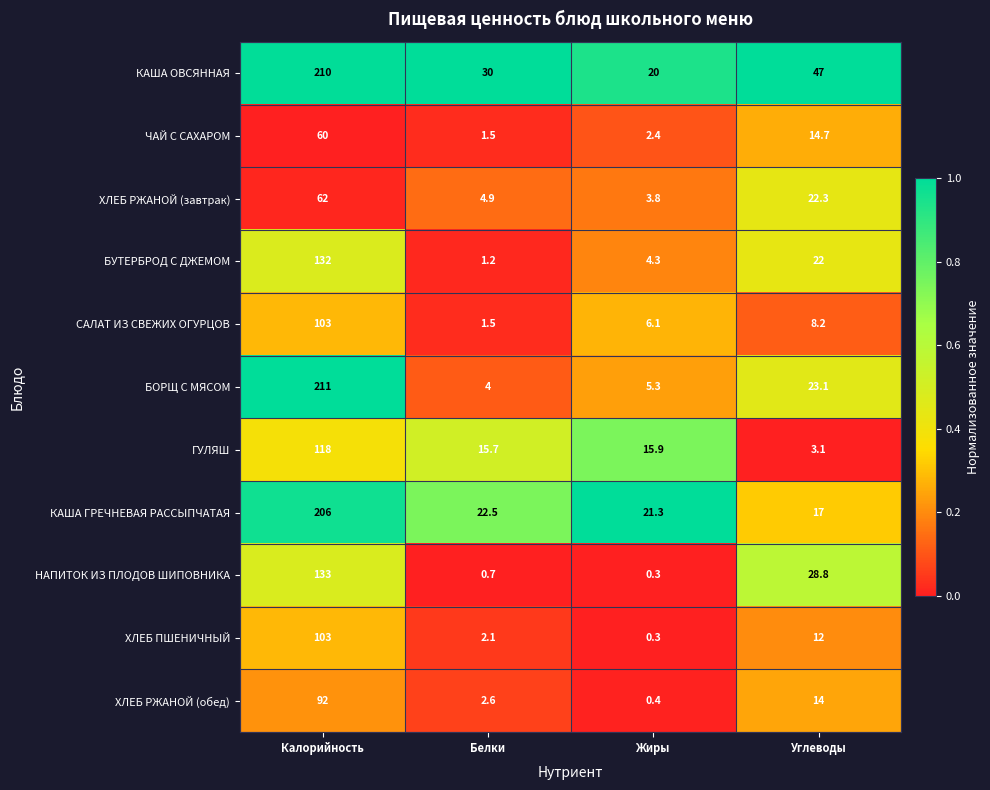

True or false: КАША ГРЕЧНЕВАЯ РАССЫПЧАТАЯ has a value of 37.9 at Жиры.

False